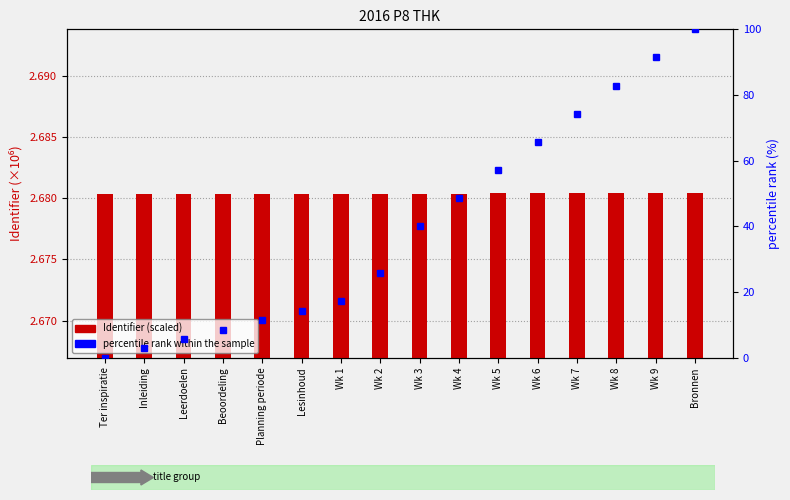

Count the number of categories in the chart.

16